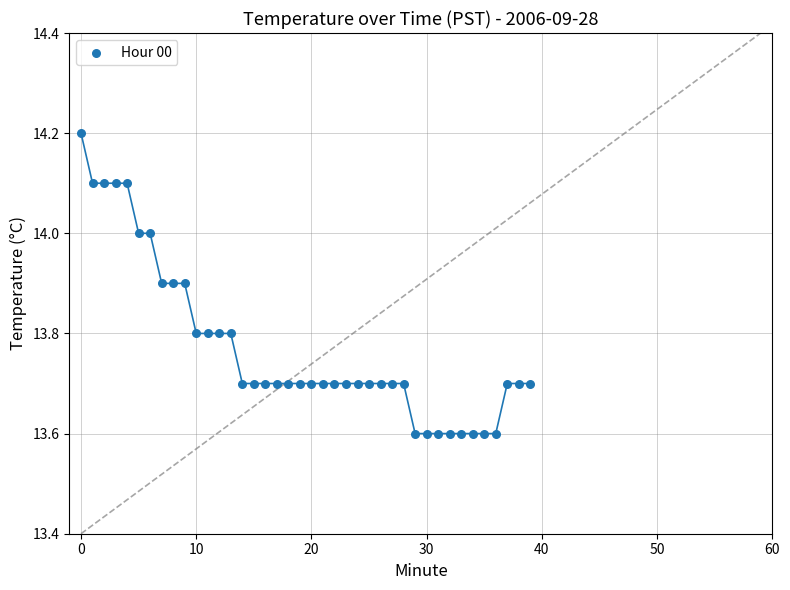

What is the range of Y values (max minus min)?

0.6